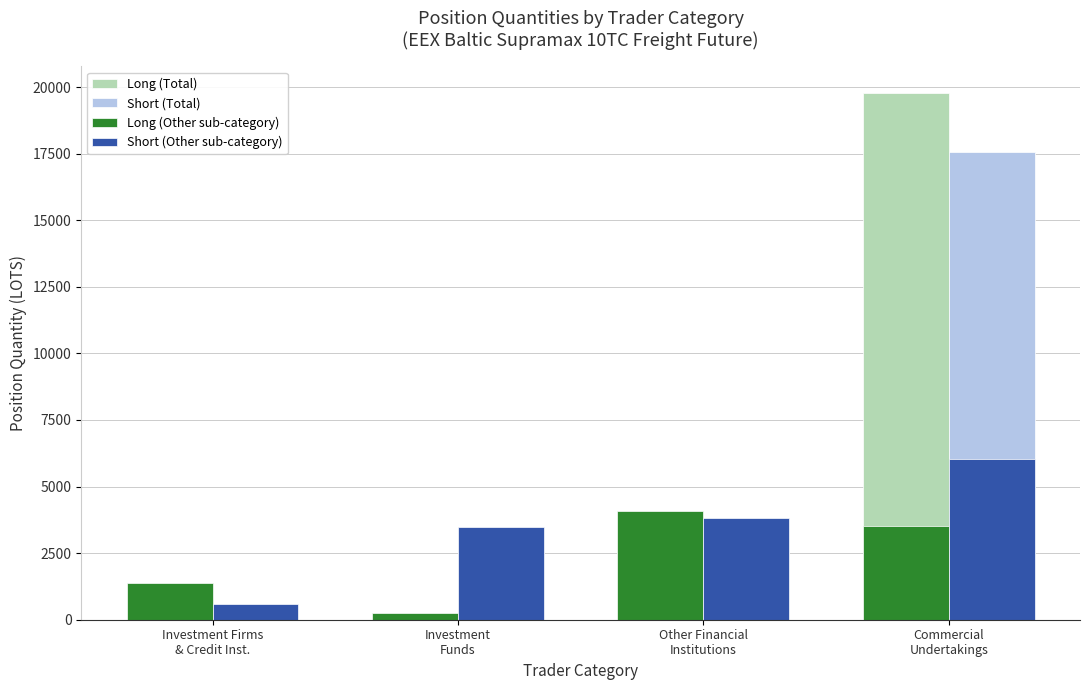

What is the maximum value shown in the chart?

19783.5